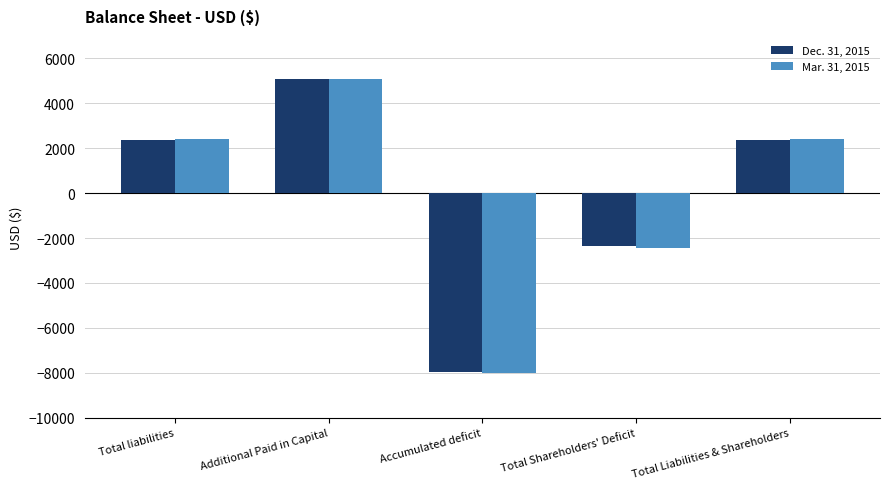

How many negative values does the Mar. 31, 2015 series have?

2